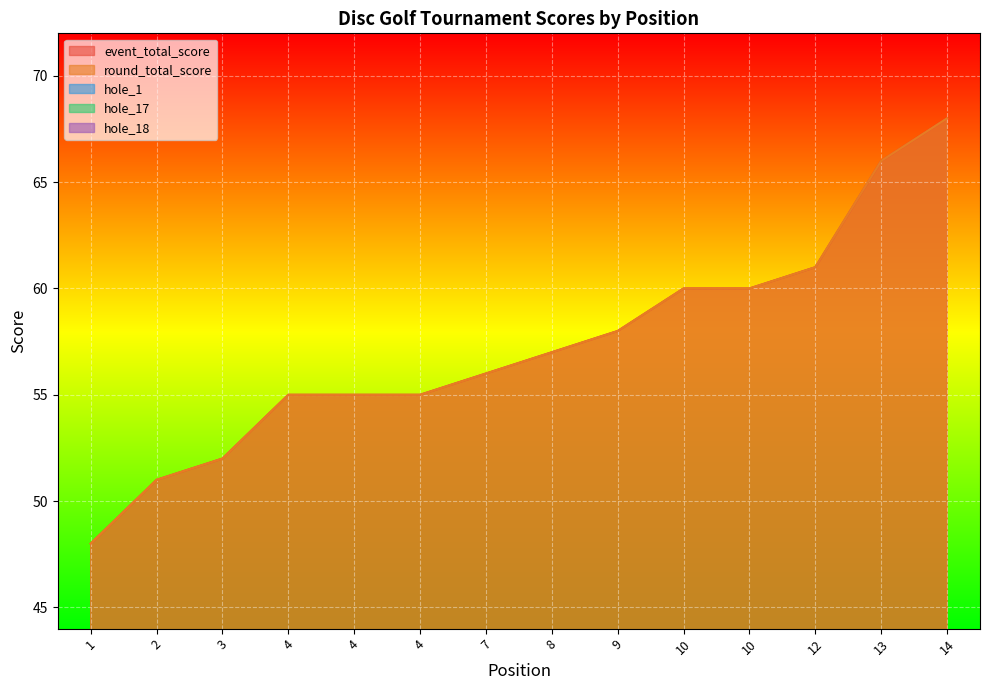

True or false: round_total_score has a value of 89 at 13.

False